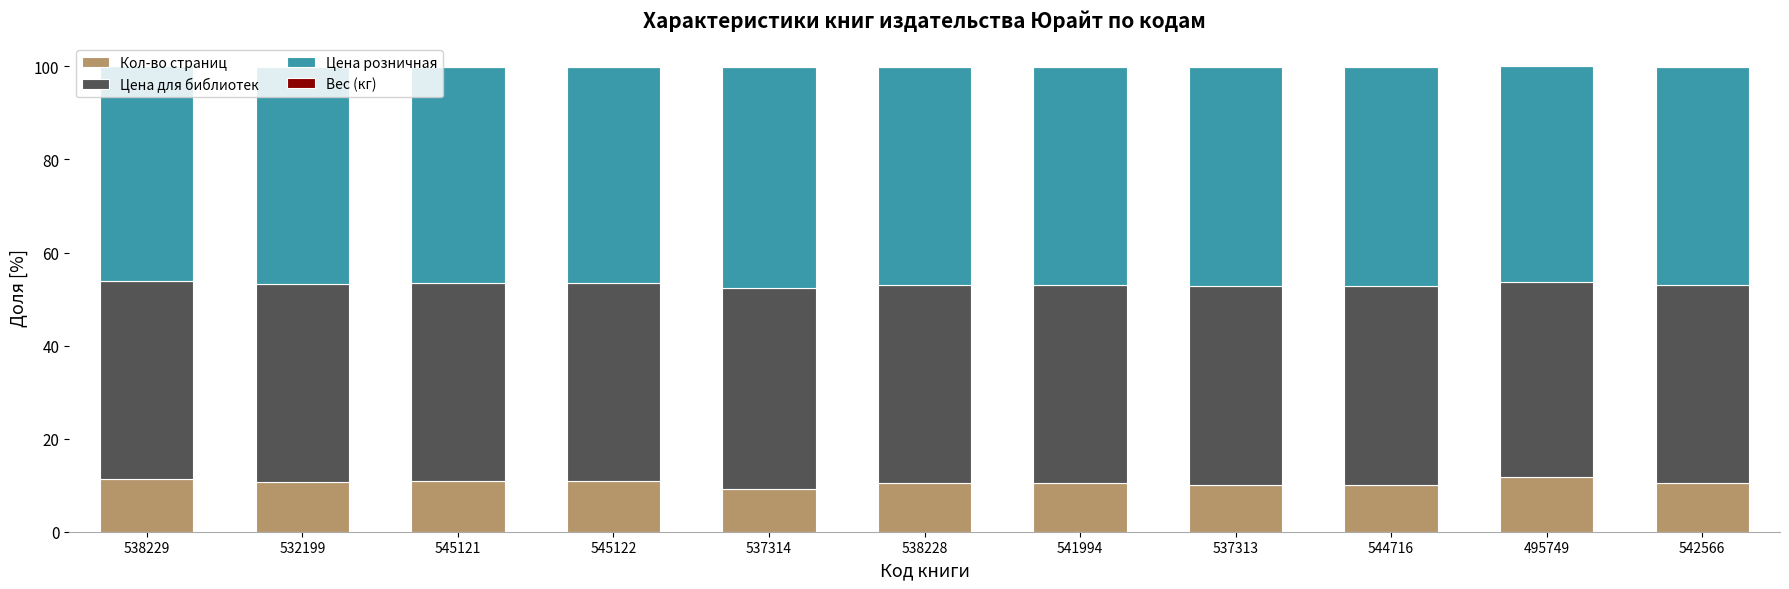

The value of Кол-во страниц at 495749 is 11.9. True or false?

True